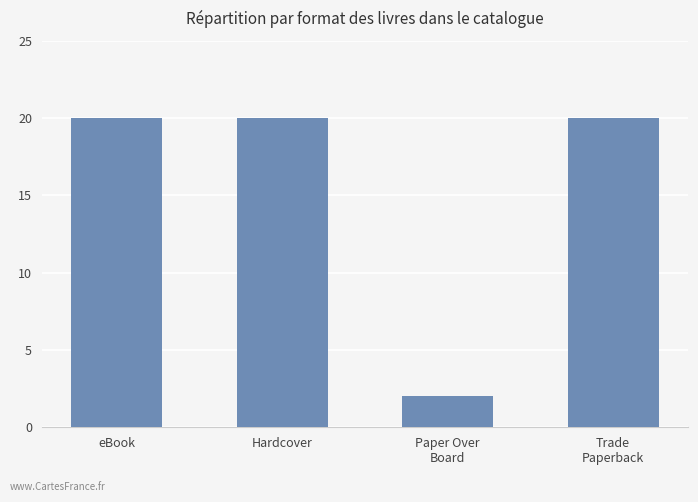

Which category has the lowest value across all series?

Paper Over
Board